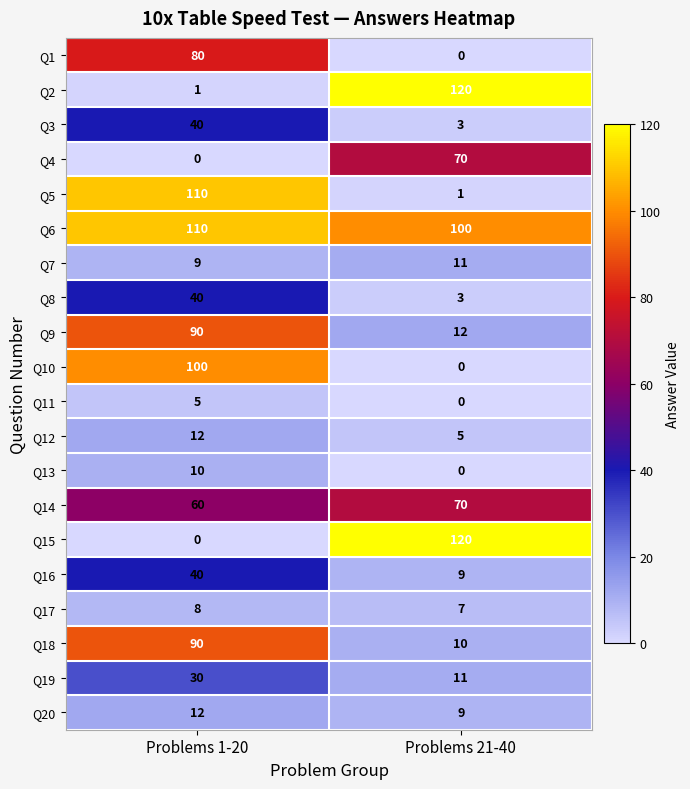

What is the approximate value of Q7 at Problems 1-20?

9